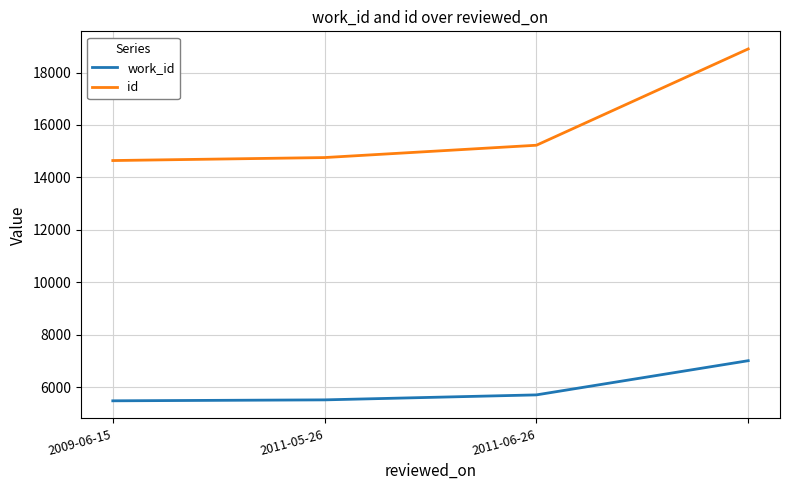

How many series are shown in this chart?

2